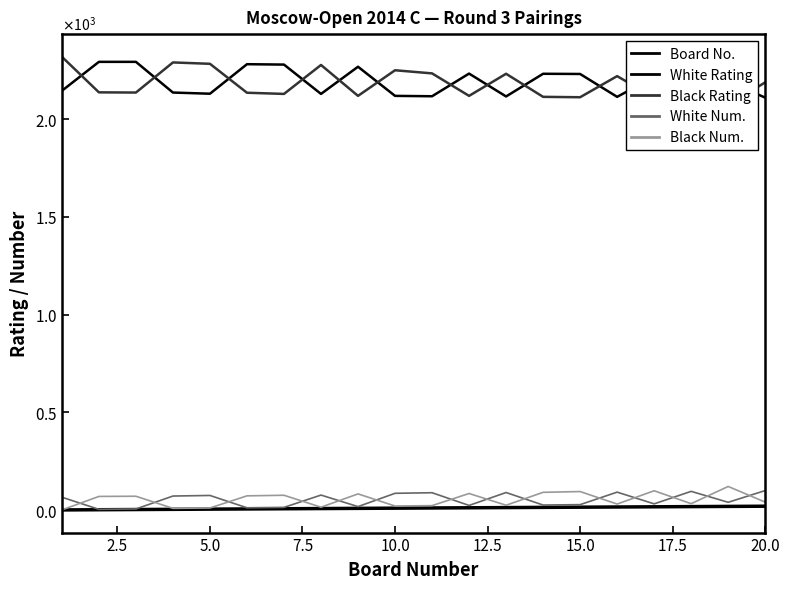

How many lines are shown in the chart?

5